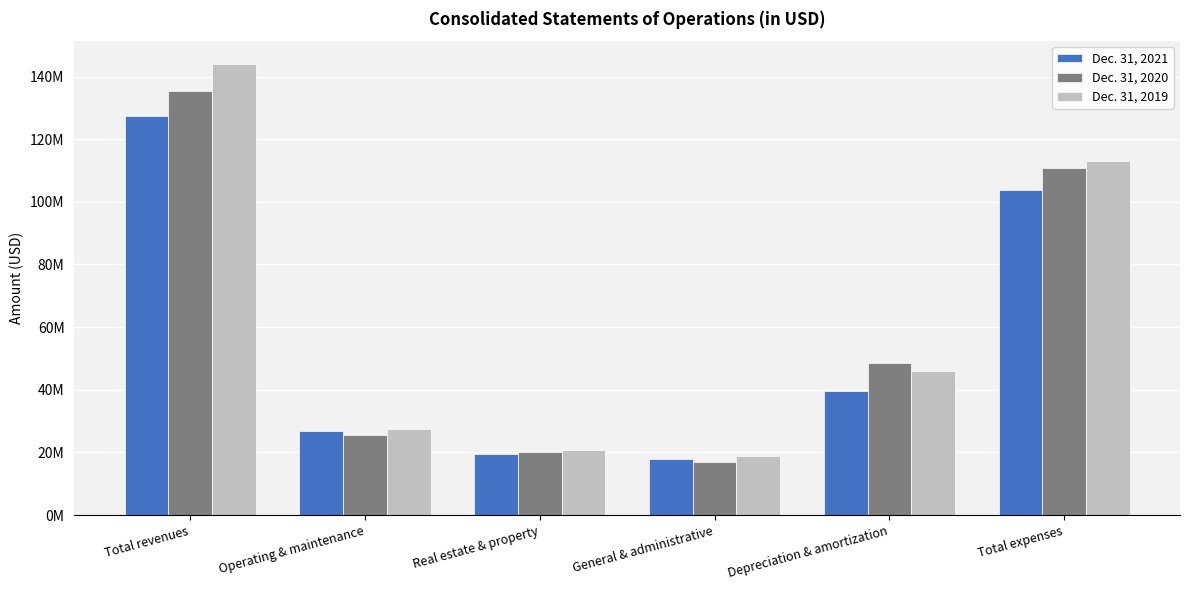

Are the bars horizontal?

No